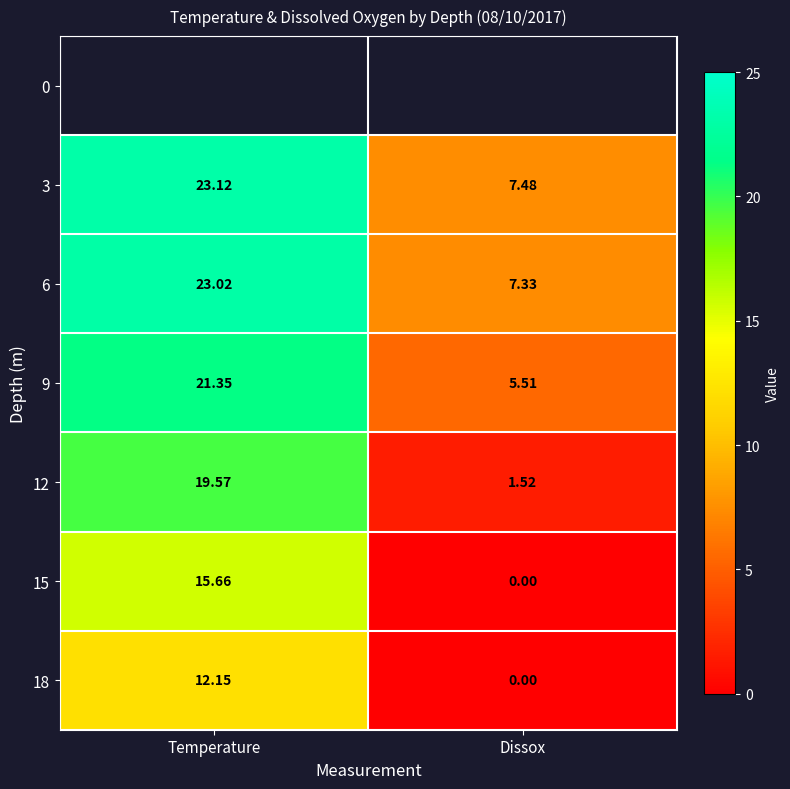

The value of 12 at Dissox is 2.7. True or false?

False